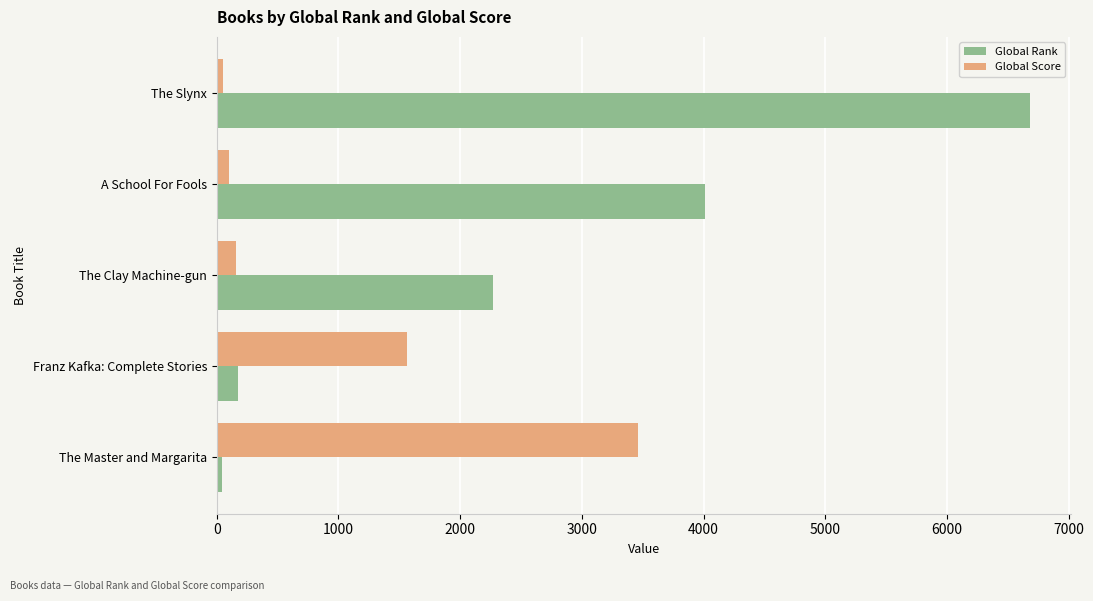

At which label is Global Rank closest to 3363?

A School For Fools